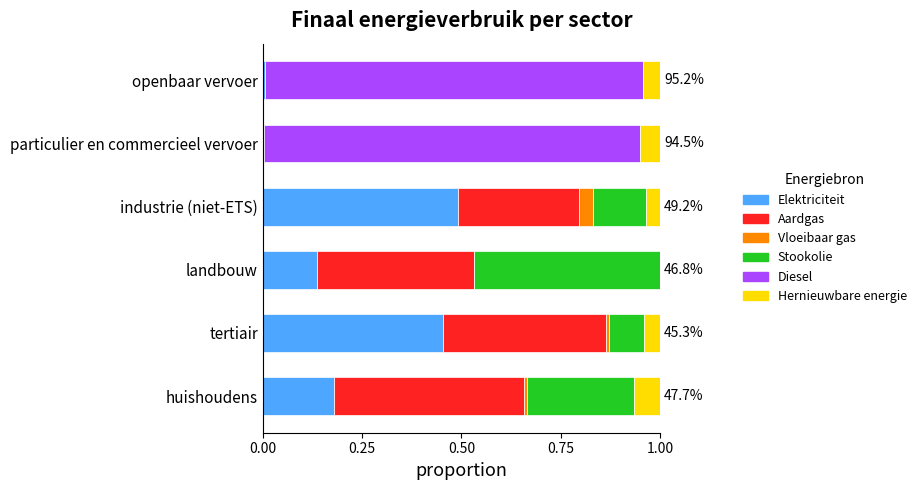

The Elektriciteit series shows 0.5 at tertiair. True or false?

True